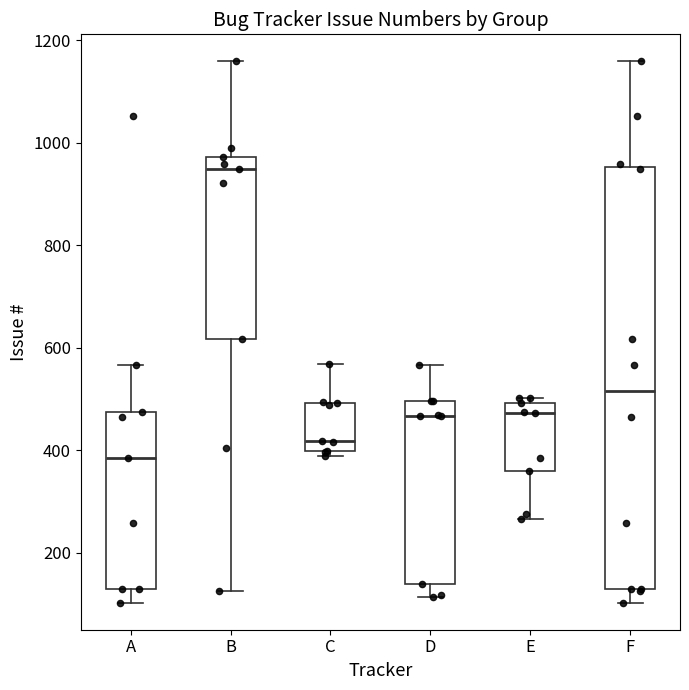

Reading left to right, read every box against the y-axis: the position of its median line, the range the box covers, and the ends of its whiskers. The values are not printed on the chart, so give them approximately, as read against the axis.

A: median 380, box 140 to 480, whiskers 100 to 560
B: median 960, box 620 to 980, whiskers 120 to 1160
C: median 420, box 400 to 500, whiskers 400 (just below the box's lower edge) to 560
D: median 460, box 140 to 500, whiskers 120 to 560
E: median 480, box 360 to 500, whiskers 260 to 500 (just above the box's upper edge)
F: median 520, box 120 to 960, whiskers 100 to 1160